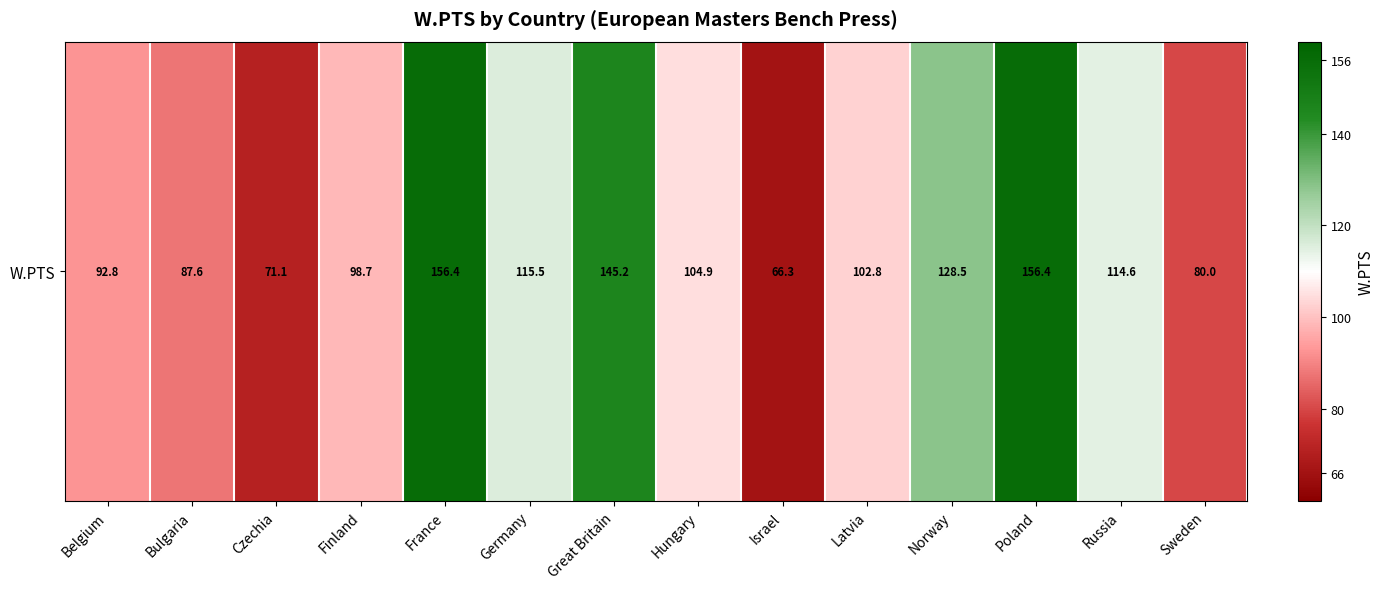

Reading right to left, extract all data points from this chart.

80.0	114.6	156.4	128.5	102.8	66.3	104.9	145.2	115.5	156.4	98.7	71.1	87.6	92.8